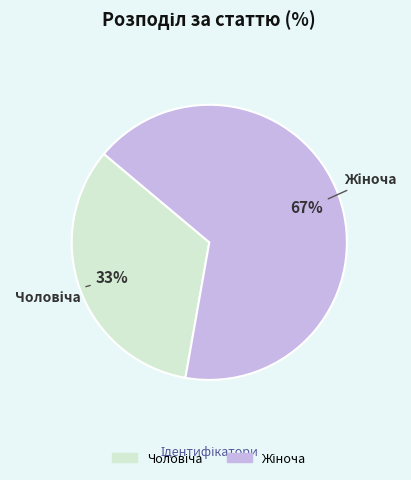

Does any single category account for the majority?

Yes